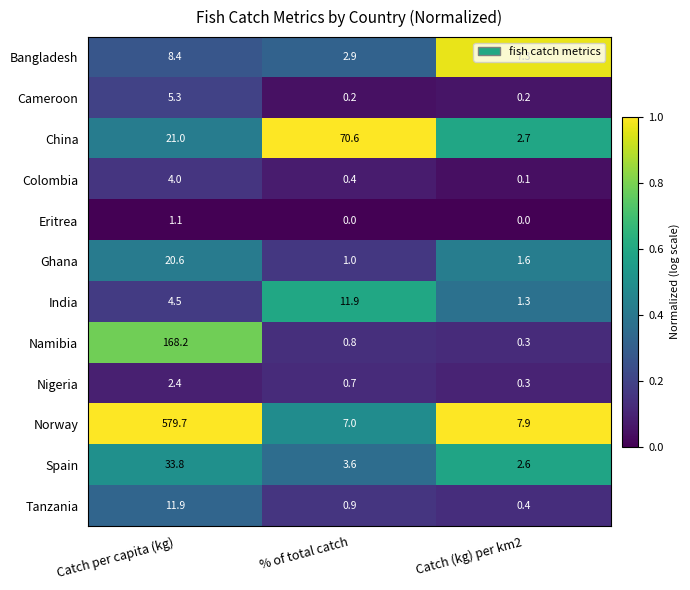

At how many categories does at least one series exceed 0?

3